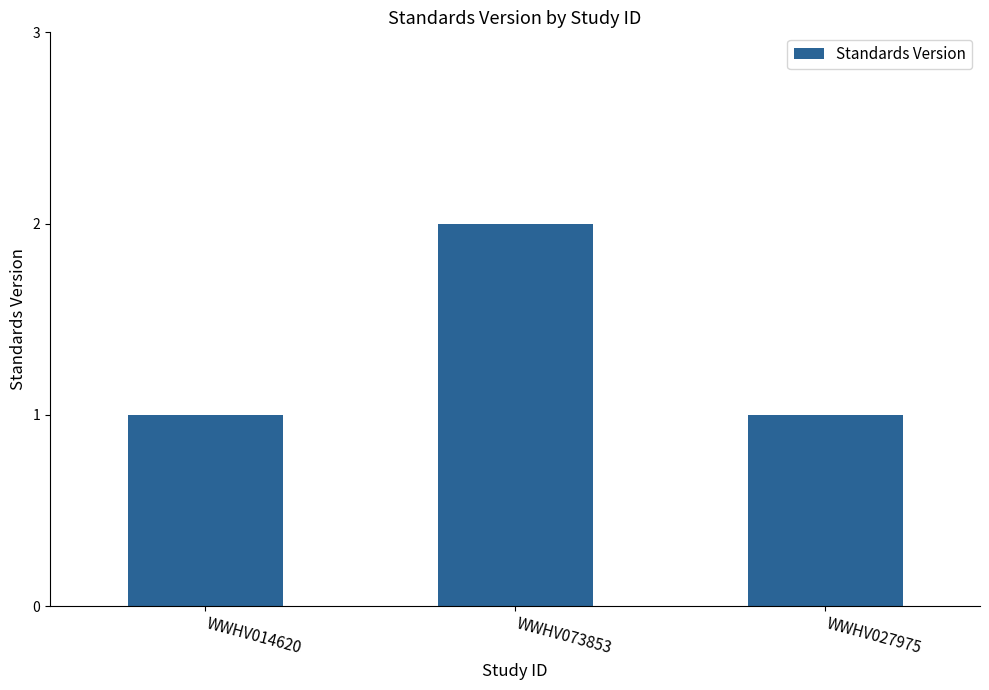

What is the label of the 3rd bar from the left?

WWHV027975